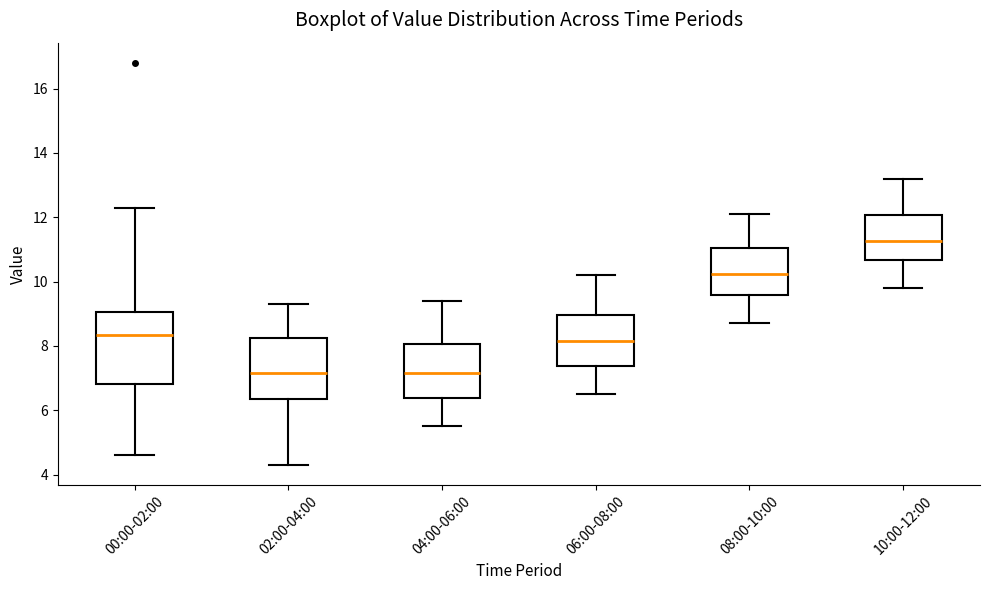

Reading left to right, transcribe this box plot: for each box, give where its median line is, the range the box spans, and where its two whiskers end, as read against the y-axis. The values are not printed on the chart, so give them approximately, as read against the axis.

00:00-02:00: median 8.4, box 6.8 to 9.0, whiskers 4.6 to 12.4
02:00-04:00: median 7.2, box 6.4 to 8.2, whiskers 4.4 to 9.4
04:00-06:00: median 7.2, box 6.4 to 8.0, whiskers 5.6 to 9.4
06:00-08:00: median 8.2, box 7.4 to 9.0, whiskers 6.6 to 10.2
08:00-10:00: median 10.2, box 9.6 to 11.0, whiskers 8.8 to 12.2
10:00-12:00: median 11.2, box 10.6 to 12.0, whiskers 9.8 to 13.2